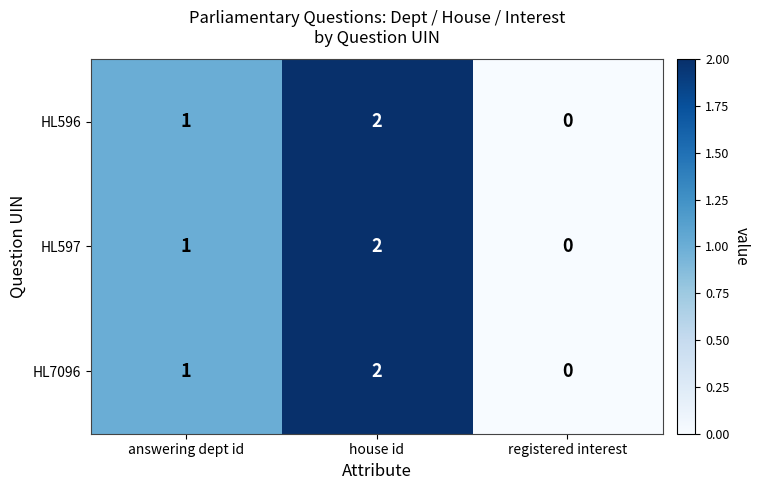

At which category is the sum across all series the highest?

house id